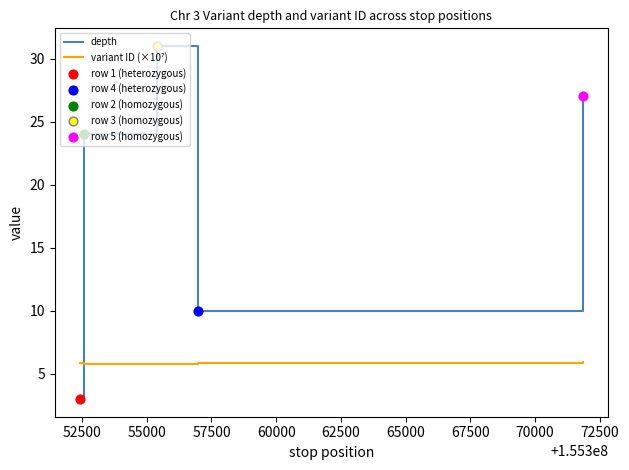

Which series has the widest spread of values?

depth